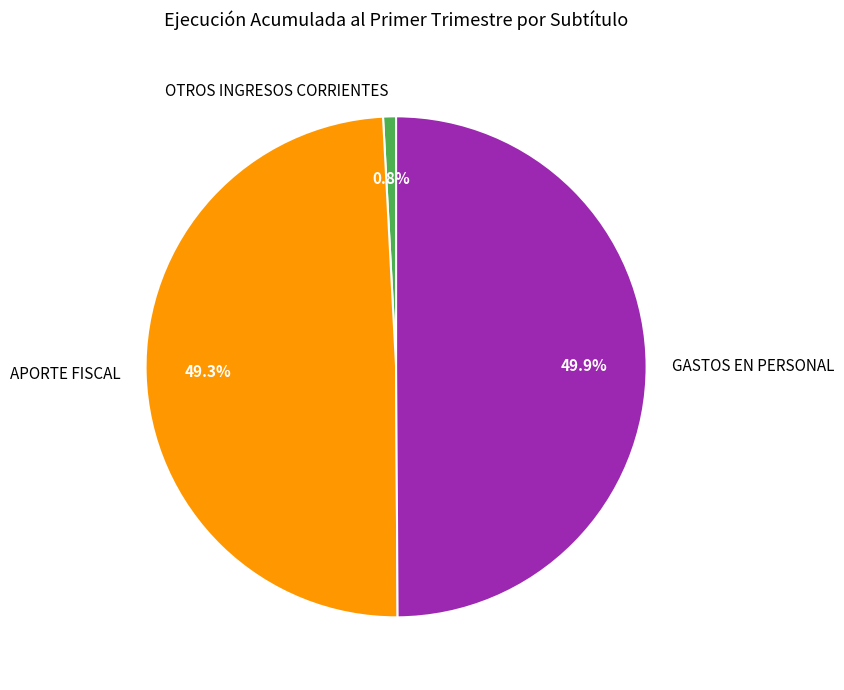

What percentage is the GASTOS EN PERSONAL slice, to the nearest percent?

50%